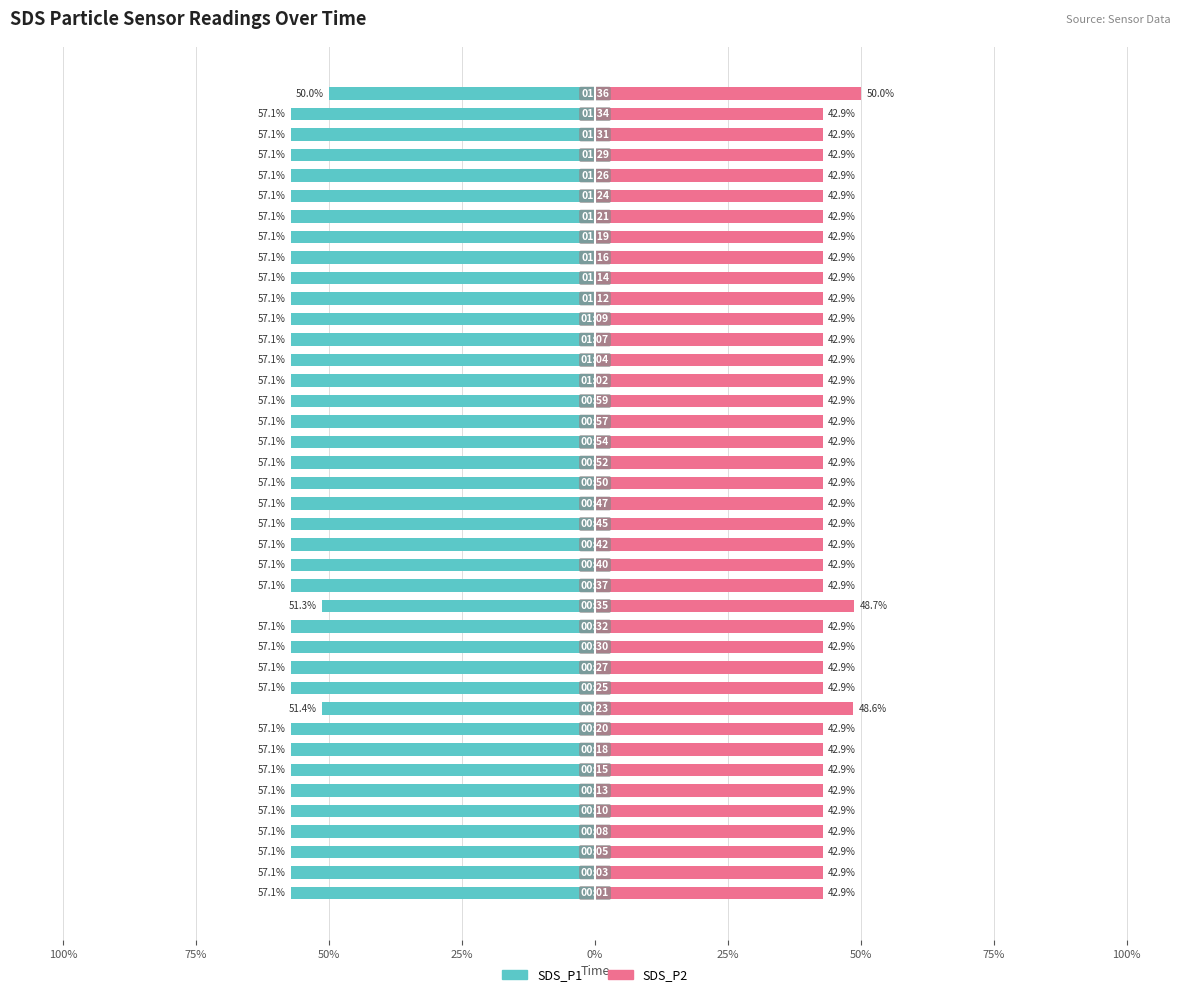

Reading right to left, extract all data points from this chart.

SDS_P1: -50.0	-57.1	-57.1	-57.1	-57.1	-57.1	-57.1	-57.1	-57.1	-57.1	-57.1	-57.1	-57.1	-57.1	-57.1	-57.1	-57.1	-57.1	-57.1	-57.1	-57.1	-57.1	-57.1	-57.1	-57.1	-51.3	-57.1	-57.1	-57.1	-57.1	-51.4	-57.1	-57.1	-57.1	-57.1	-57.1	-57.1	-57.1	-57.1	-57.1
SDS_P2: 50.0	42.9	42.9	42.9	42.9	42.9	42.9	42.9	42.9	42.9	42.9	42.9	42.9	42.9	42.9	42.9	42.9	42.9	42.9	42.9	42.9	42.9	42.9	42.9	42.9	48.7	42.9	42.9	42.9	42.9	48.6	42.9	42.9	42.9	42.9	42.9	42.9	42.9	42.9	42.9